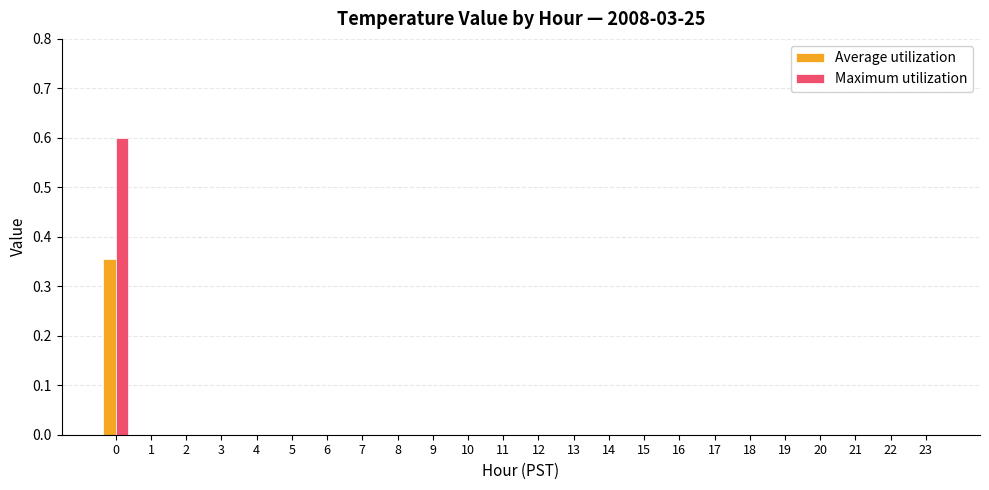

What is the maximum value shown in the chart?

0.6